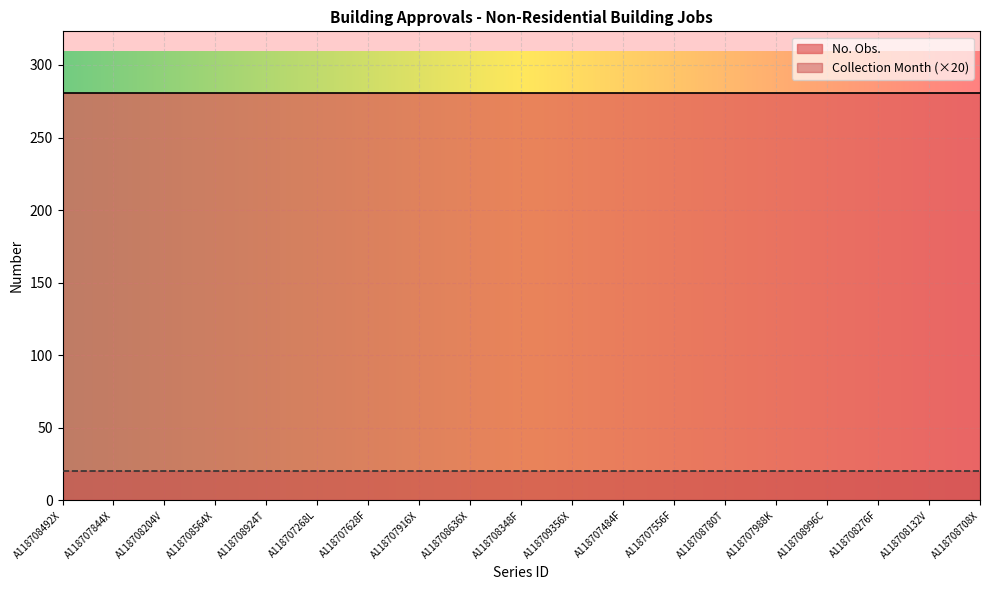

What is the label of the 18th point from the right?

A118707844X